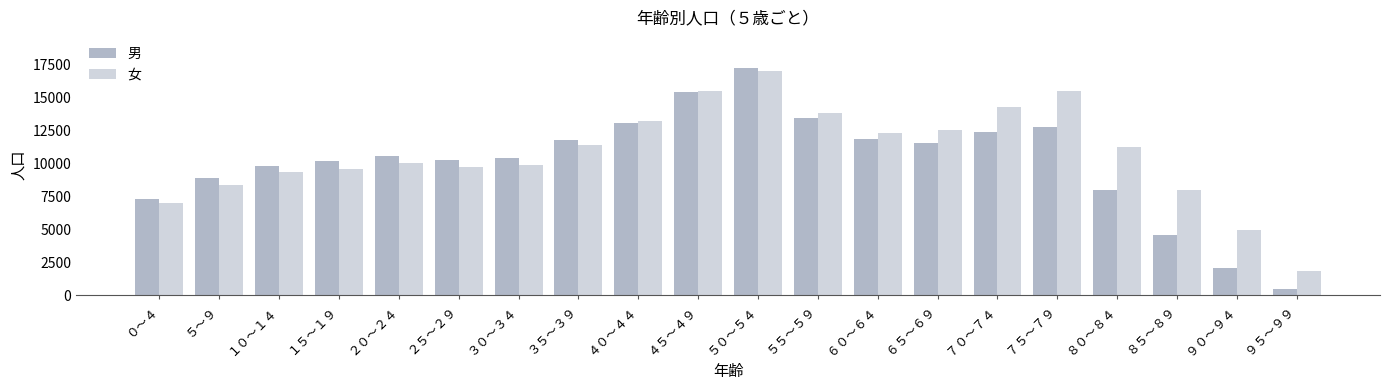

Are the bars horizontal?

No